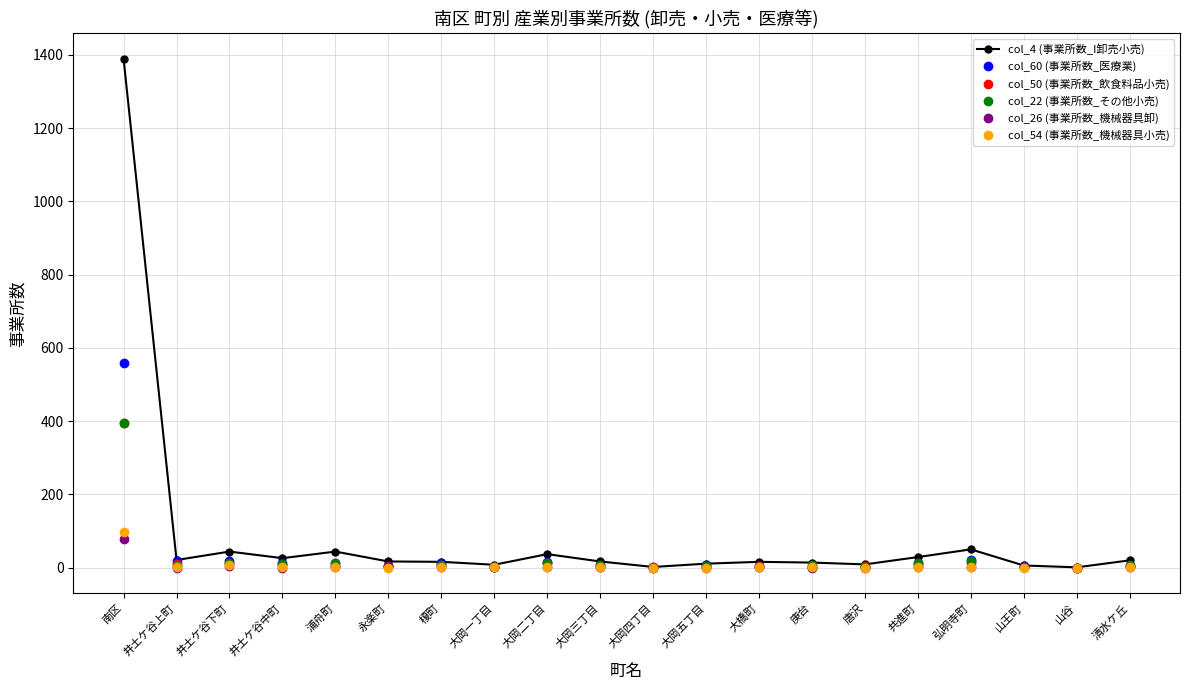

What position from the left is 唐沢?

15